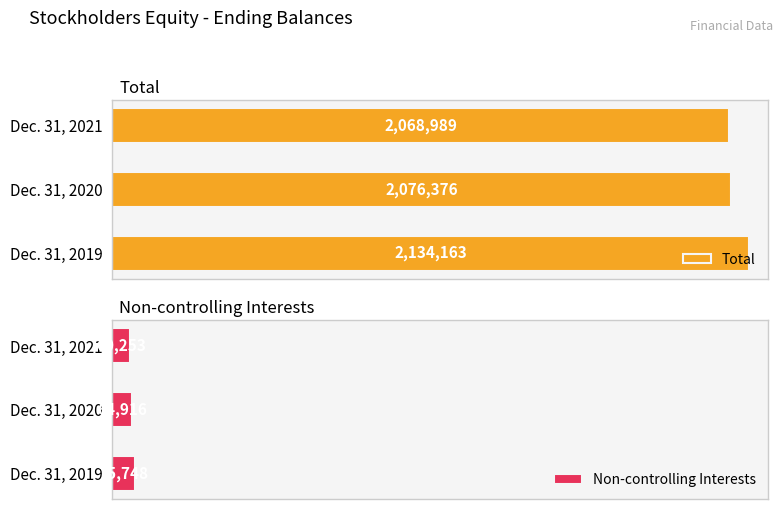

At which label does Total reach its peak?

Dec. 31, 2019